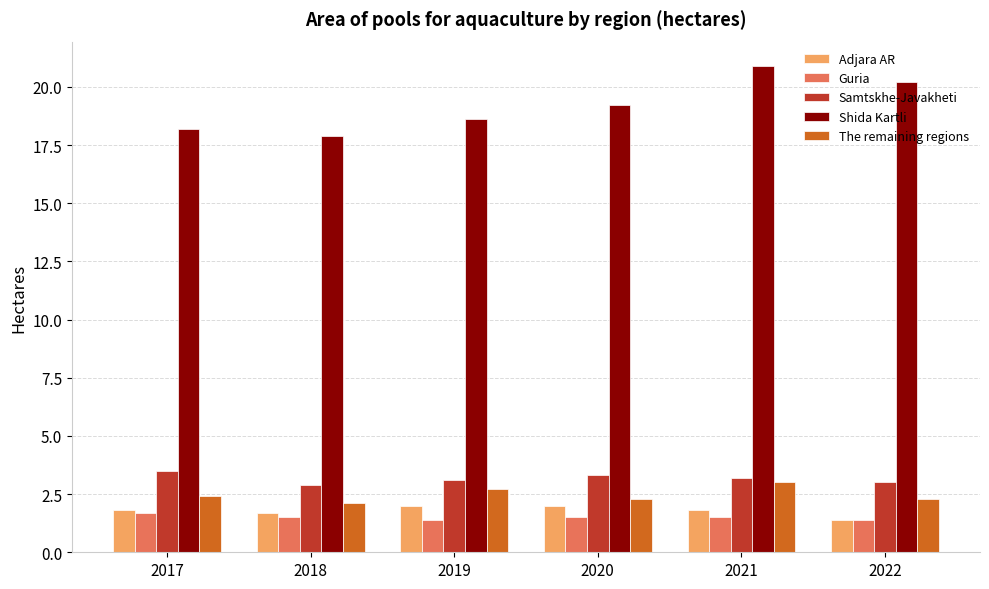

What are all the series names shown in the legend?

Adjara AR, Guria, Samtskhe-Javakheti, Shida Kartli, The remaining regions